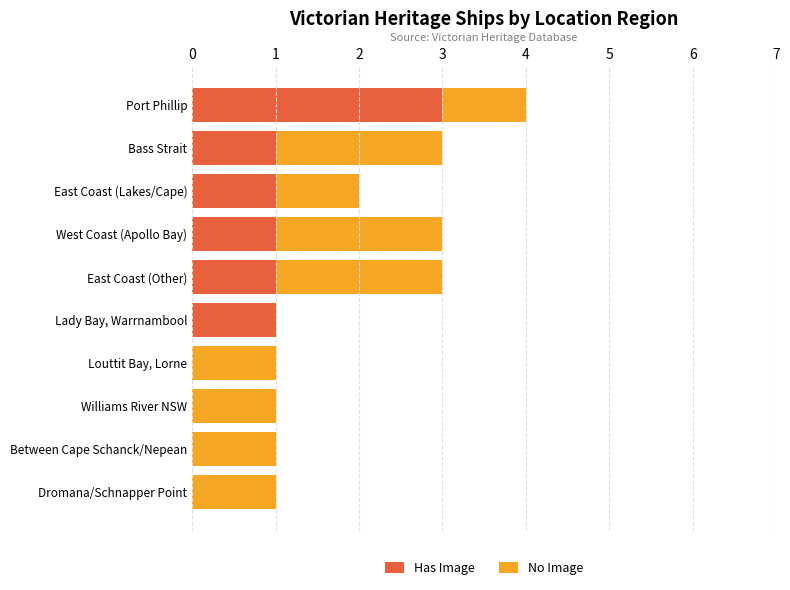

What is the sum of the Has Image values at Port Phillip and East Coast (Other)?

4